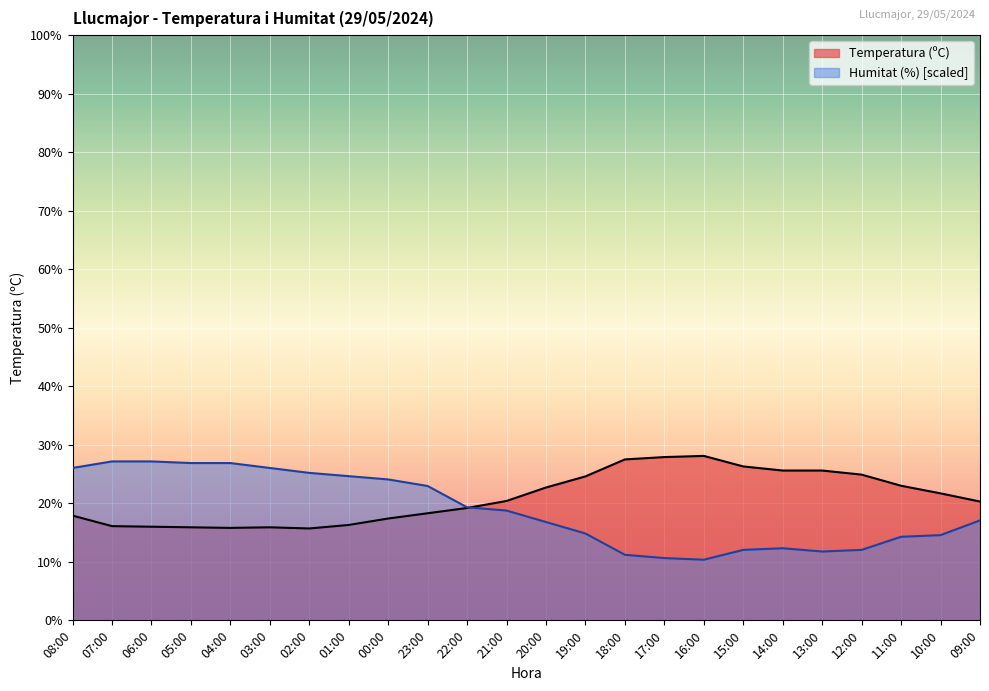

What are all the series names shown in the legend?

Temperatura (ºC), Humitat (%) [scaled]